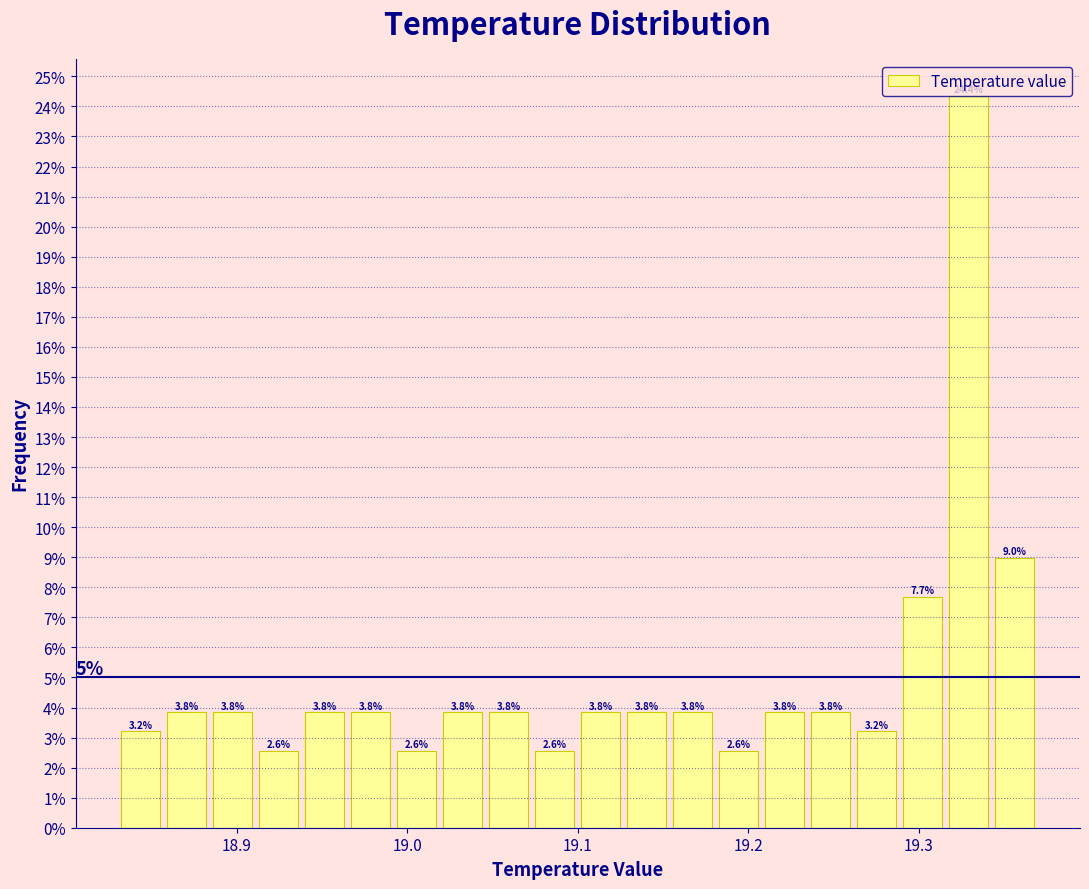

Around what value on the x-axis is the tallest bar? Give the approximate position of its centre, as read against the axis.

19.33